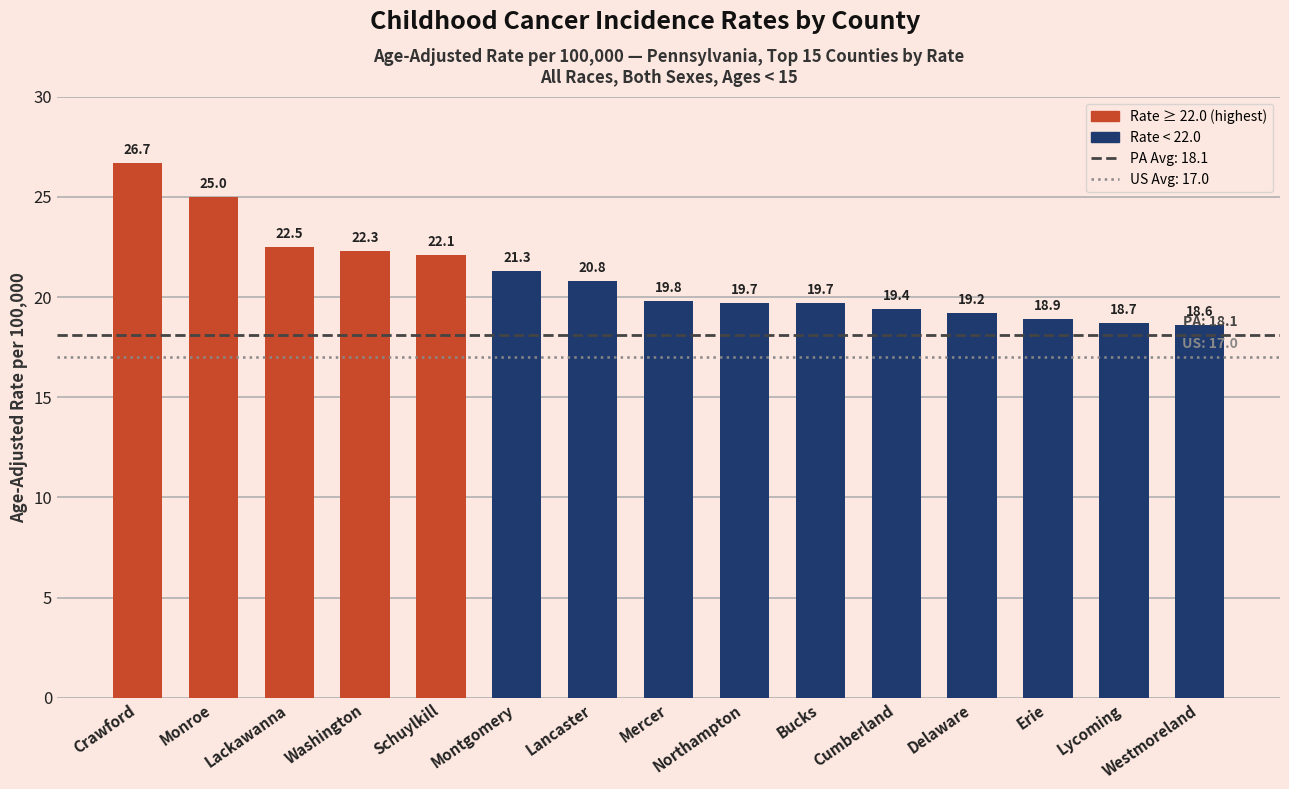

Is it true that the value at Delaware is 19.2?

True